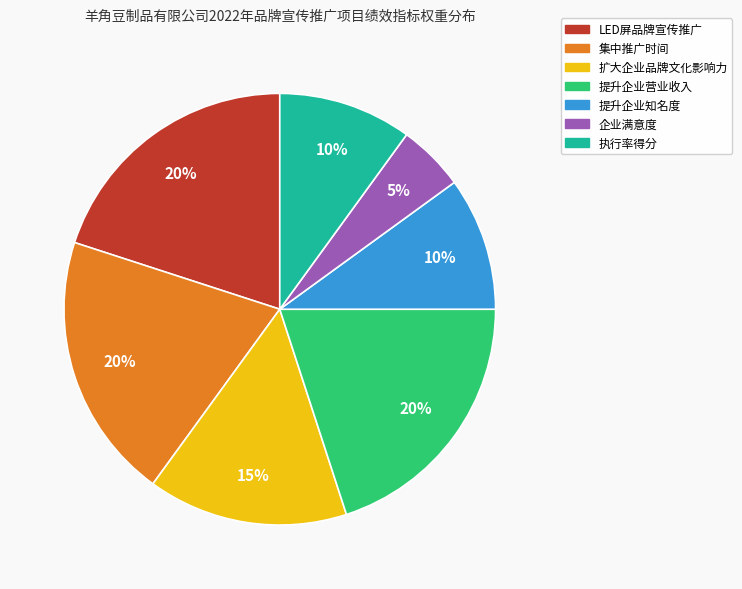

Is there any slice that represents more than half of the pie?

No